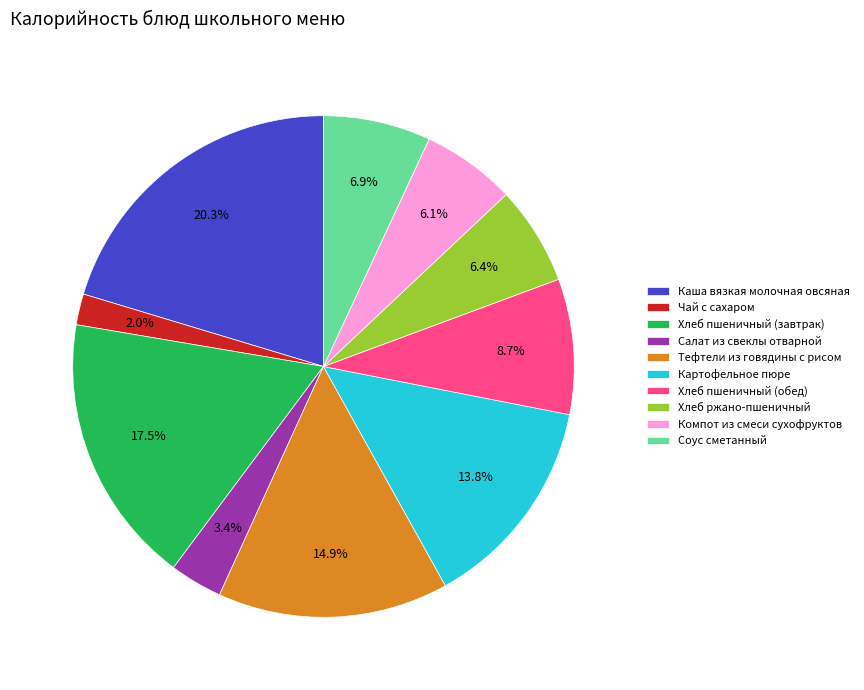

What is the largest slice in the pie chart?

Каша вязкая молочная овсяная